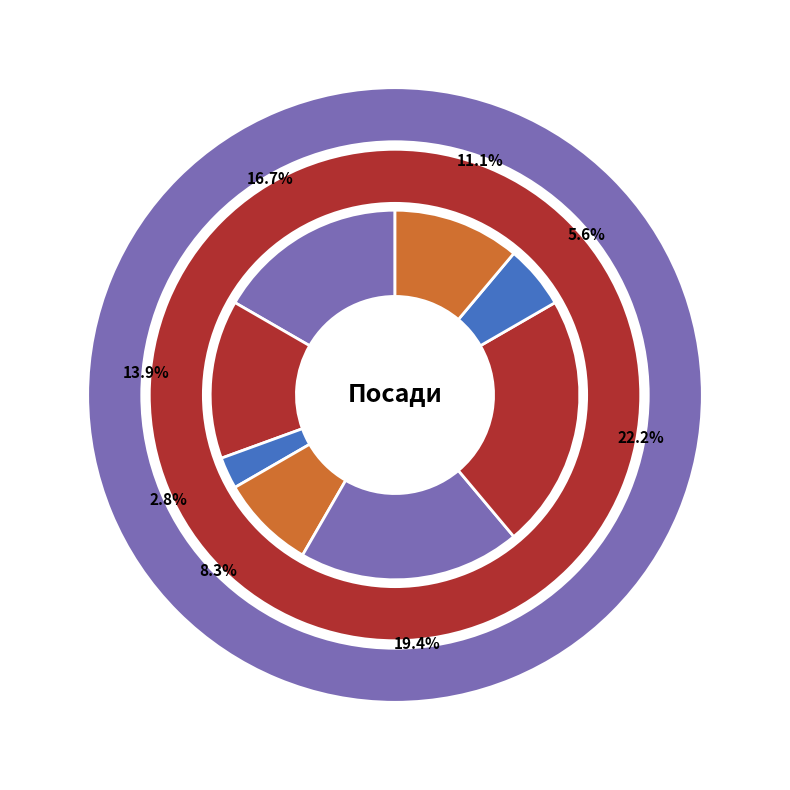

Combined, what portion of the pie is В.о. директора and Директор?

36.1%